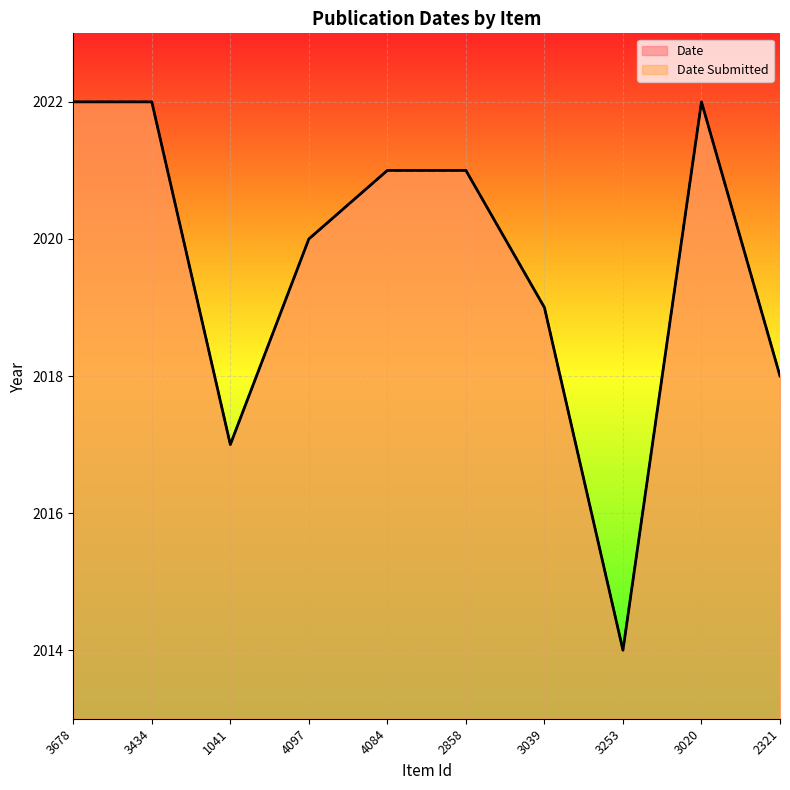

What is the difference between the second highest and minimum values in the Date Submitted series?

8